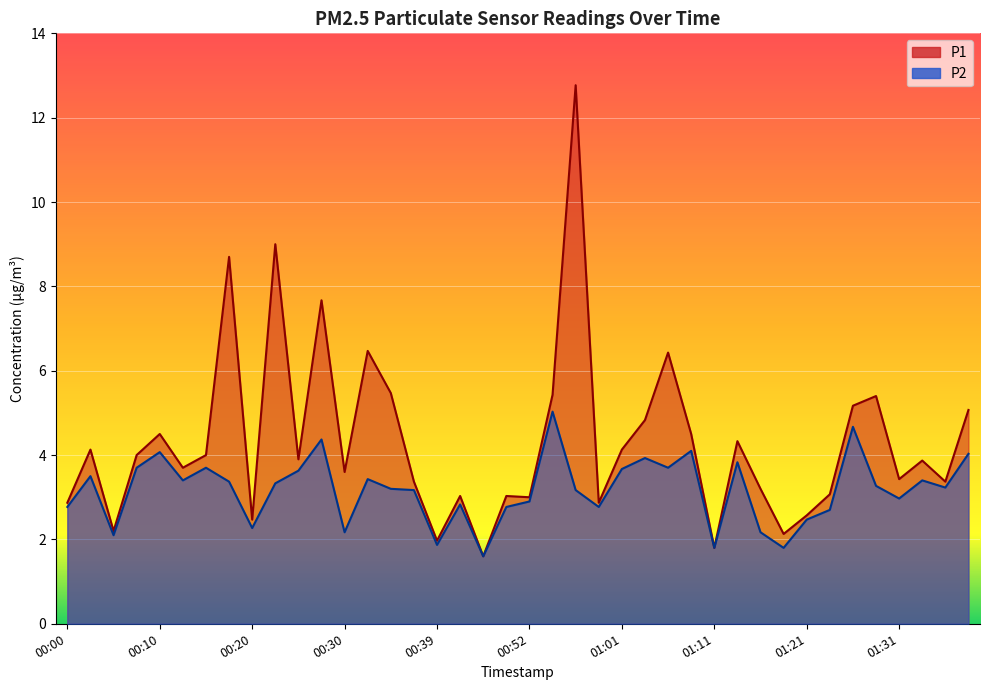

What position from the left is 00:34?

15